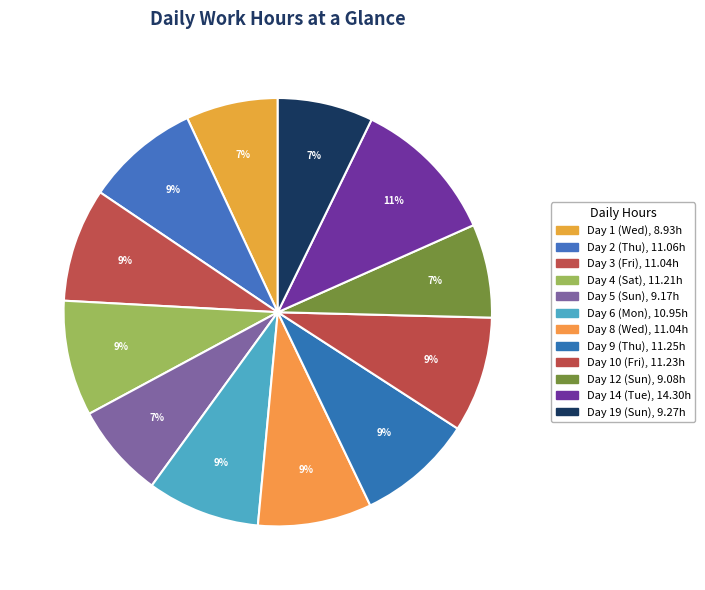

Does Day 14 (Tue) represent more than half of the total?

No